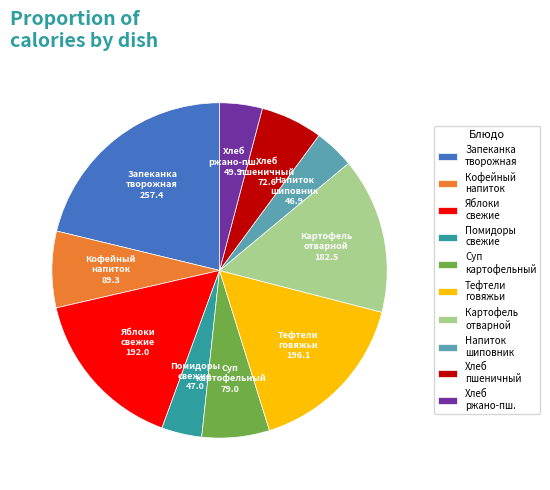

True or false: Хлеб пшеничный accounts for 6% of the total.

True